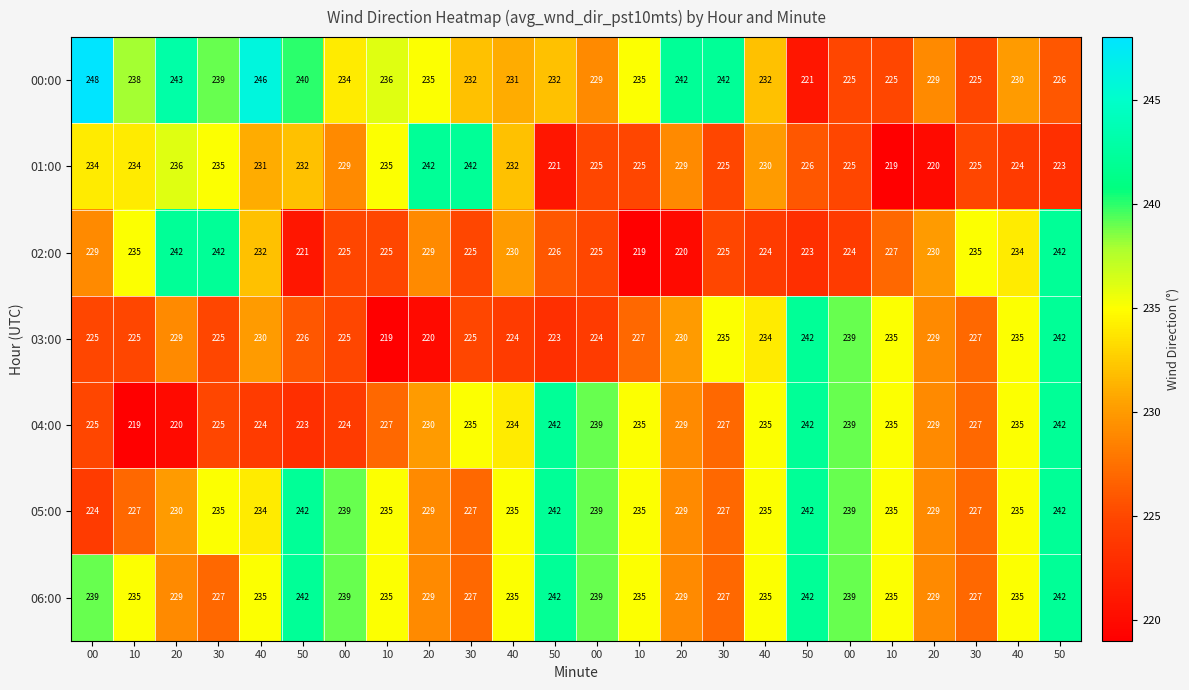

Reading left to right, extract all data points from this chart.

00:00: 00=248	10=238	20=243	30=239	40=246	50=240	00=234	10=236	20=235	30=232	40=231	50=232	00=229	10=235	20=242	30=242	40=232	50=221	00=225	10=225	20=229	30=225	40=230	50=226
01:00: 00=234	10=234	20=236	30=235	40=231	50=232	00=229	10=235	20=242	30=242	40=232	50=221	00=225	10=225	20=229	30=225	40=230	50=226	00=225	10=219	20=220	30=225	40=224	50=223
02:00: 00=229	10=235	20=242	30=242	40=232	50=221	00=225	10=225	20=229	30=225	40=230	50=226	00=225	10=219	20=220	30=225	40=224	50=223	00=224	10=227	20=230	30=235	40=234	50=242
03:00: 00=225	10=225	20=229	30=225	40=230	50=226	00=225	10=219	20=220	30=225	40=224	50=223	00=224	10=227	20=230	30=235	40=234	50=242	00=239	10=235	20=229	30=227	40=235	50=242
04:00: 00=225	10=219	20=220	30=225	40=224	50=223	00=224	10=227	20=230	30=235	40=234	50=242	00=239	10=235	20=229	30=227	40=235	50=242	00=239	10=235	20=229	30=227	40=235	50=242
05:00: 00=224	10=227	20=230	30=235	40=234	50=242	00=239	10=235	20=229	30=227	40=235	50=242	00=239	10=235	20=229	30=227	40=235	50=242	00=239	10=235	20=229	30=227	40=235	50=242
06:00: 00=239	10=235	20=229	30=227	40=235	50=242	00=239	10=235	20=229	30=227	40=235	50=242	00=239	10=235	20=229	30=227	40=235	50=242	00=239	10=235	20=229	30=227	40=235	50=242